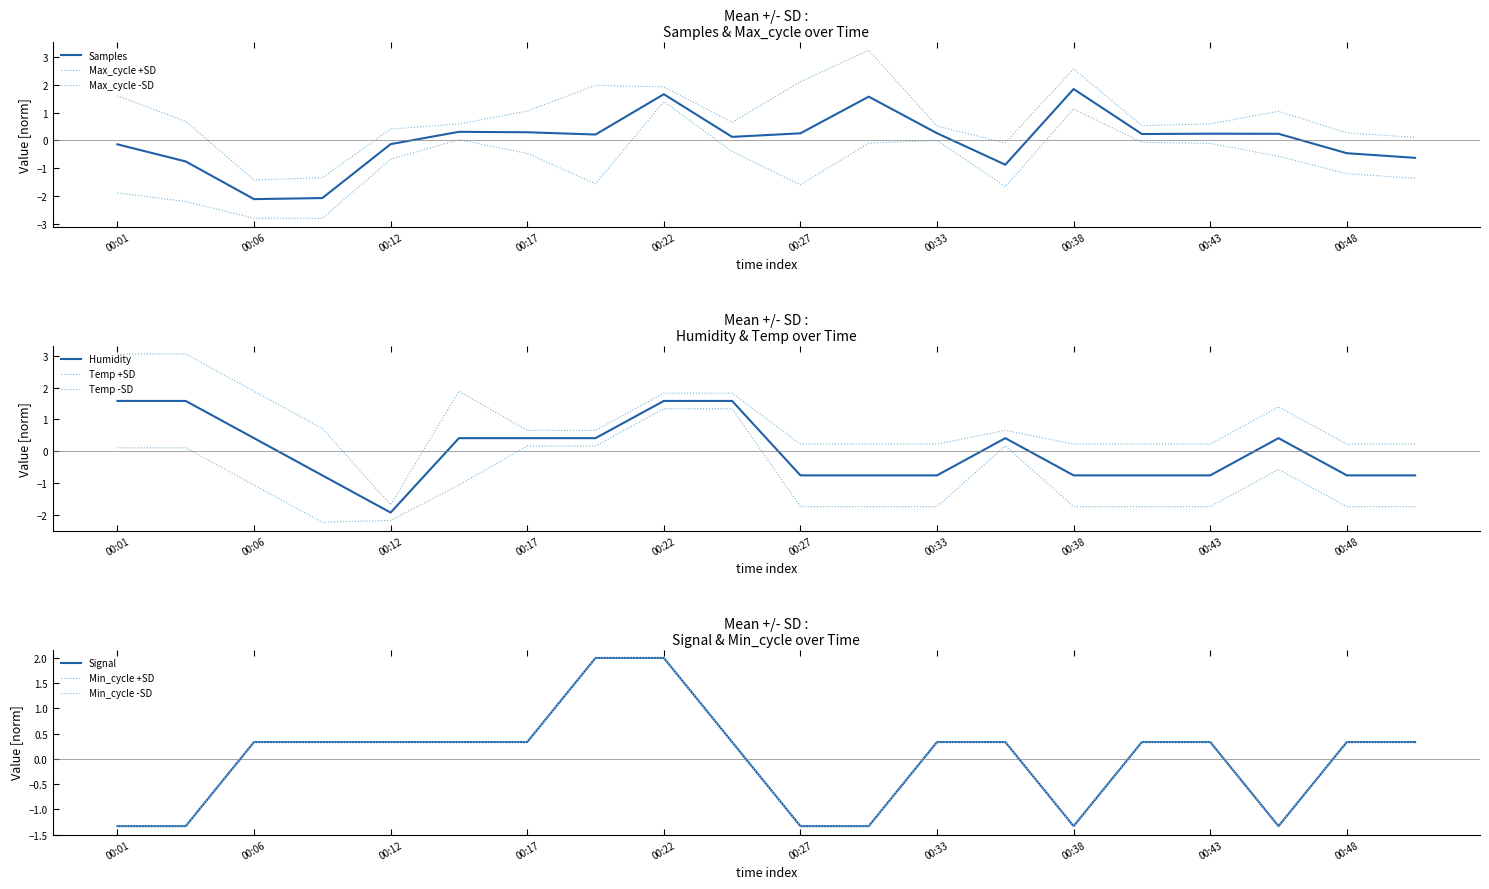

At how many categories does at least one series exceed 0?

20